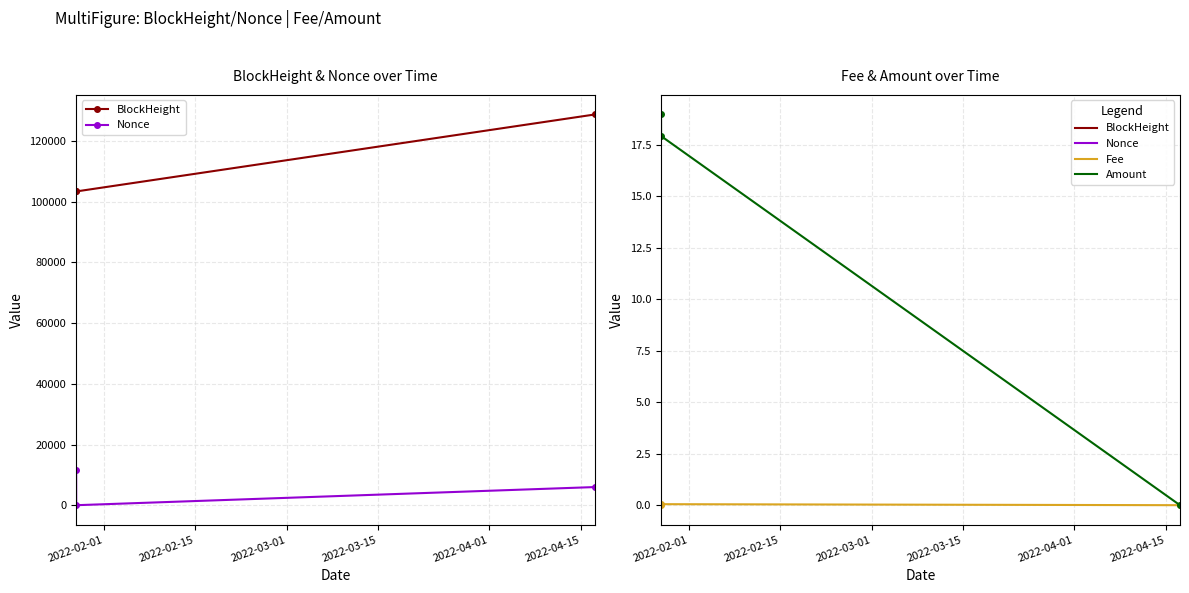

What position from the left is 2022-03-01?

3